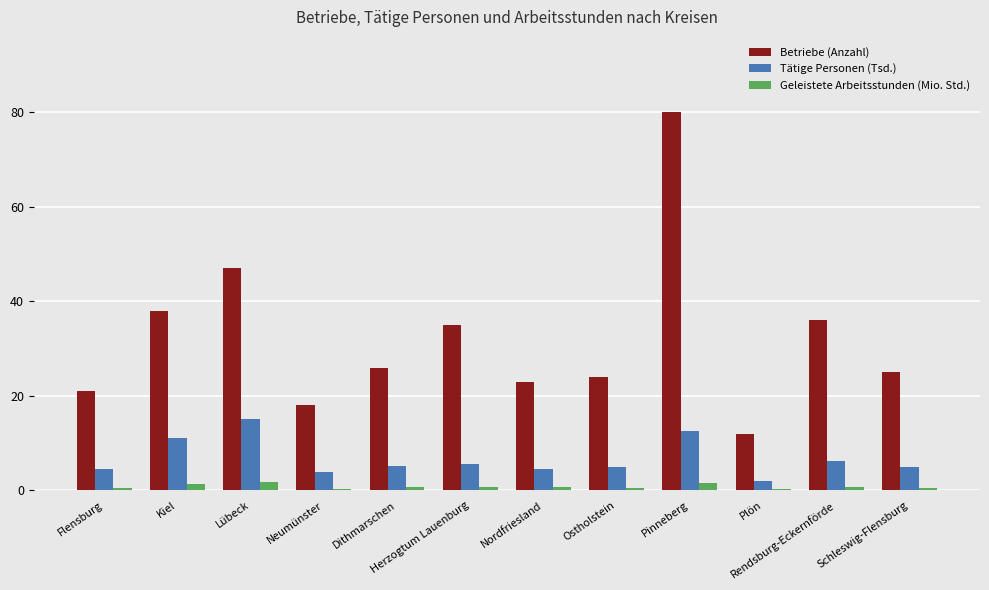

Count the number of categories in the chart.

12